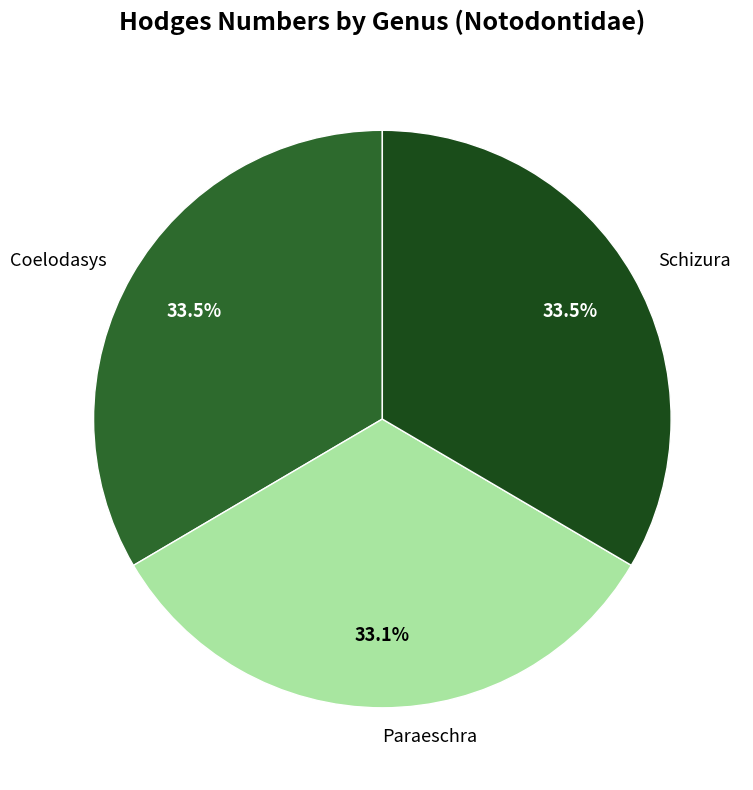

The Schizura slice represents 28% of the pie. True or false?

False